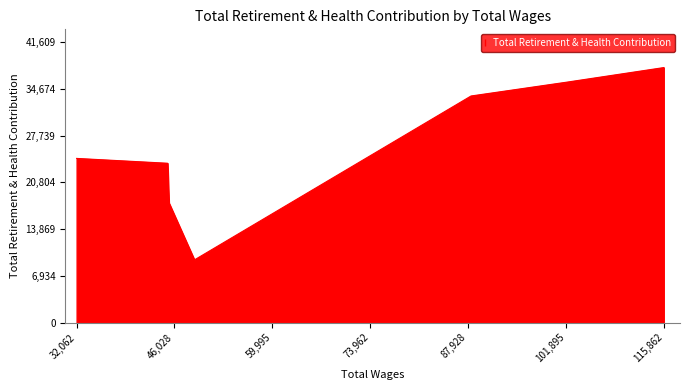

What is the average value?

26021